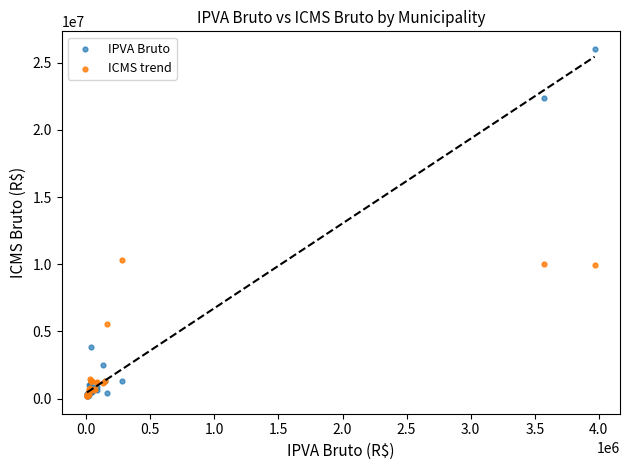

In the ICMS trend series, what Y value is closest to 5234632?

5588886.9